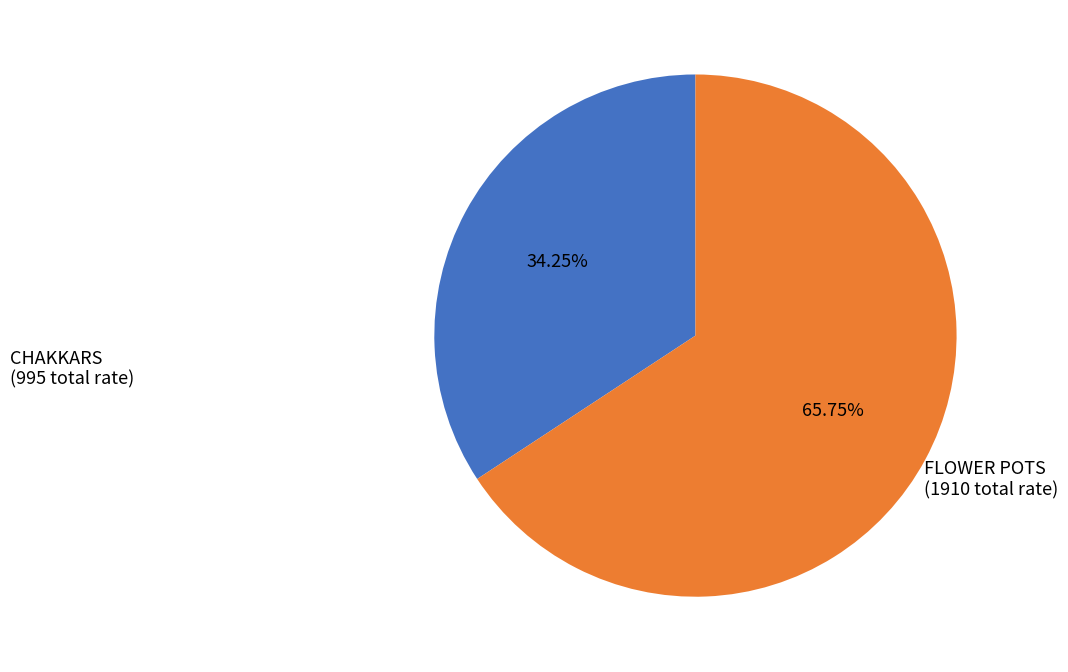

Does any single category account for the majority?

Yes